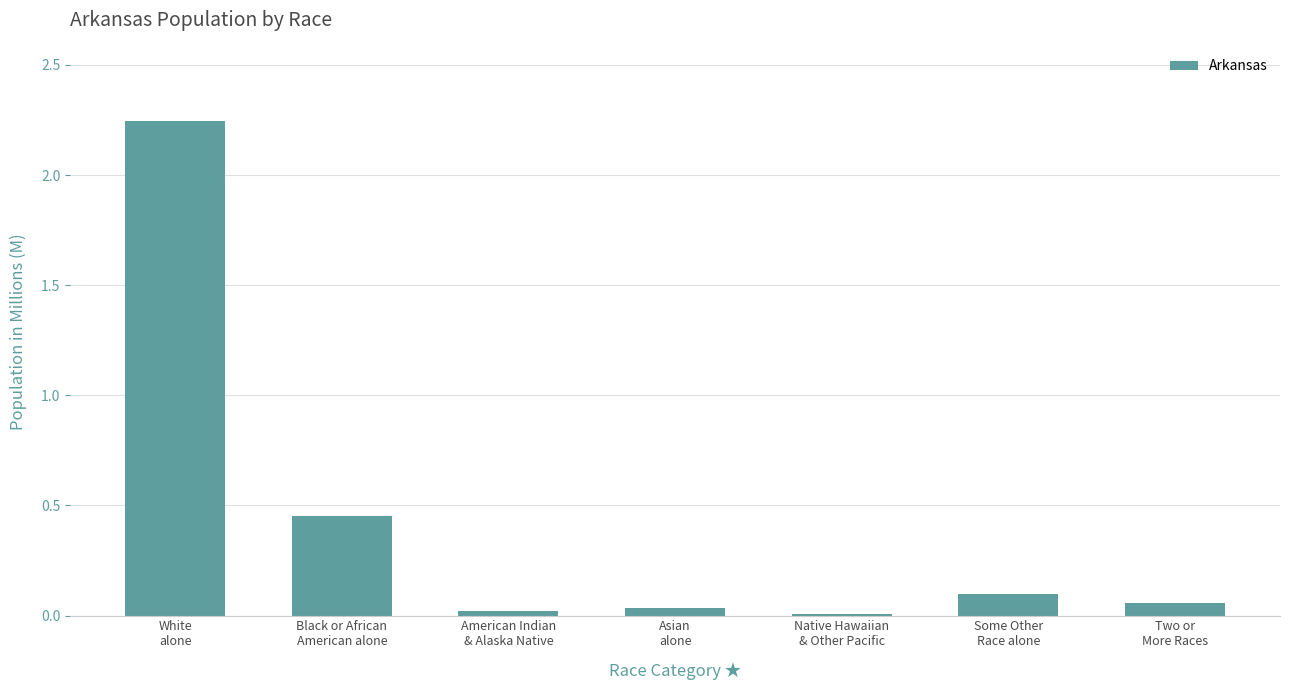

At which category does the chart reach its peak across all series?

White
alone